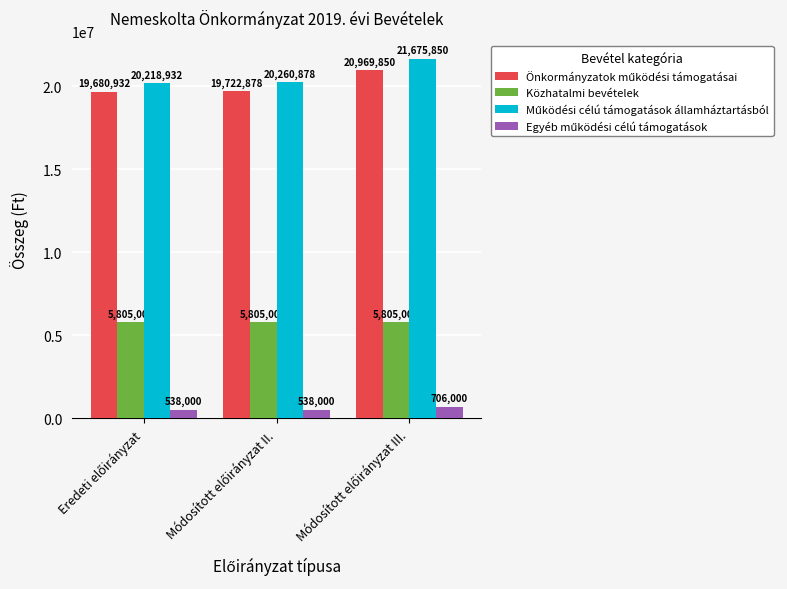

What is the greatest value displayed?

21675850